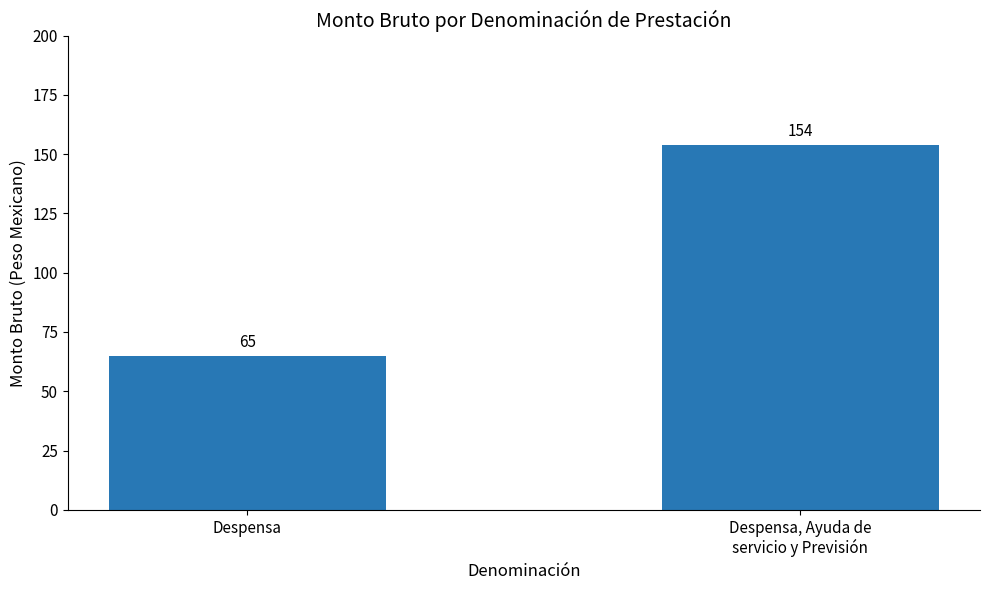

True or false: the data shows 154 at Despensa, Ayuda de
servicio y Previsión.

True